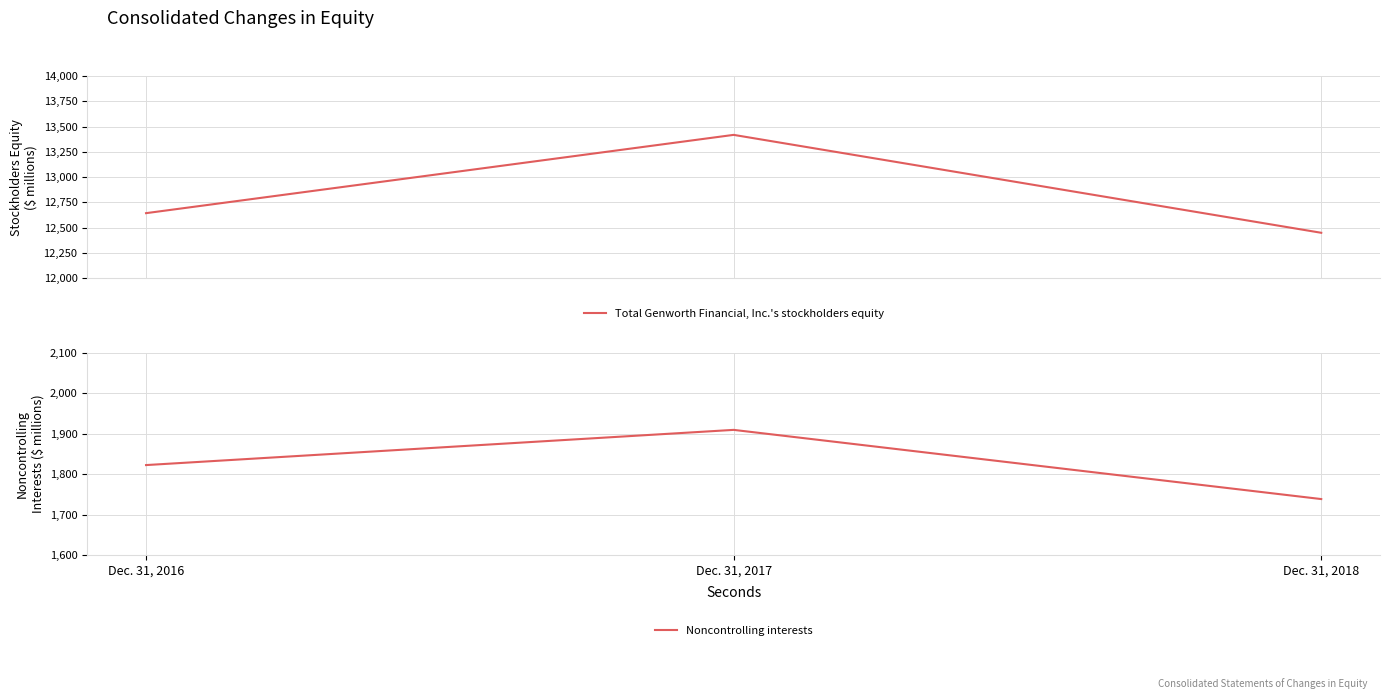

Reading left to right, list all the values displayed in this chart.

Total Genworth Financial, Inc.'s stockholders equity: Dec. 31, 2016=12644	Dec. 31, 2017=13418	Dec. 31, 2018=12450
Noncontrolling interests: Dec. 31, 2016=1823	Dec. 31, 2017=1910	Dec. 31, 2018=1739